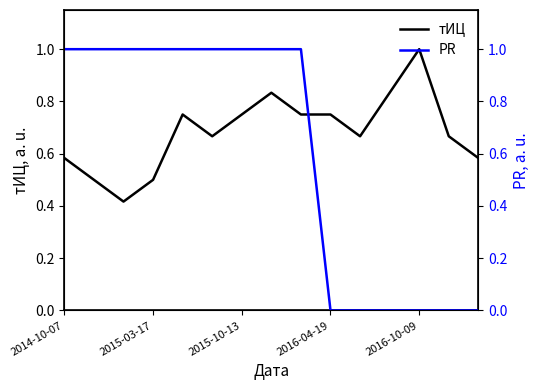

How many тИЦ values are between 0 and 1?

15